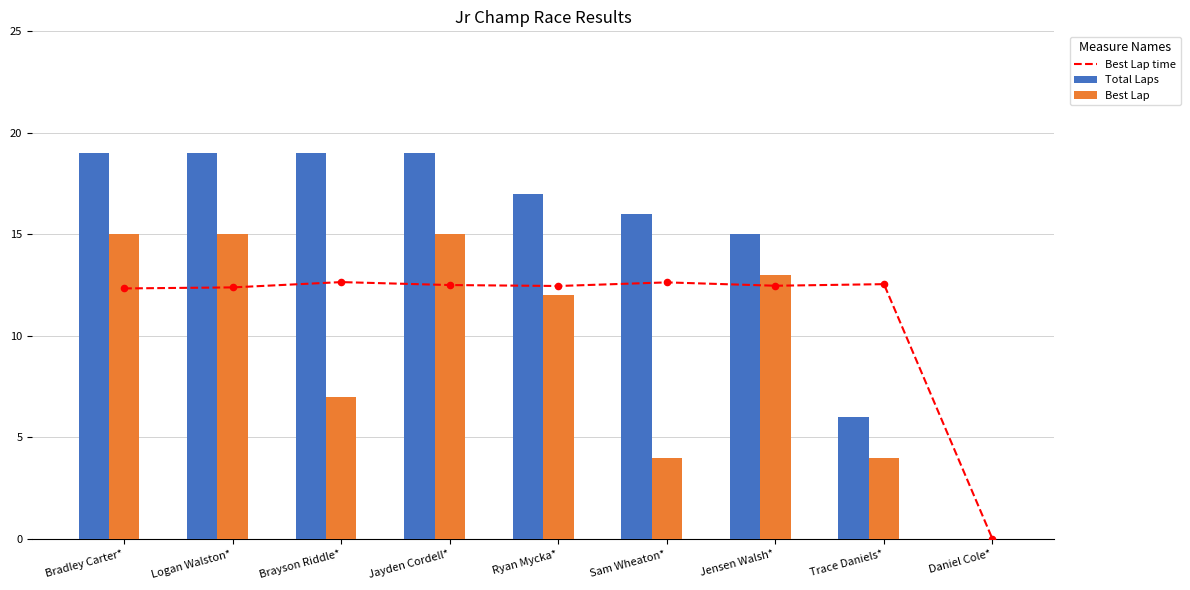

What is the total value across all series at Jayden Cordell*?

46.5